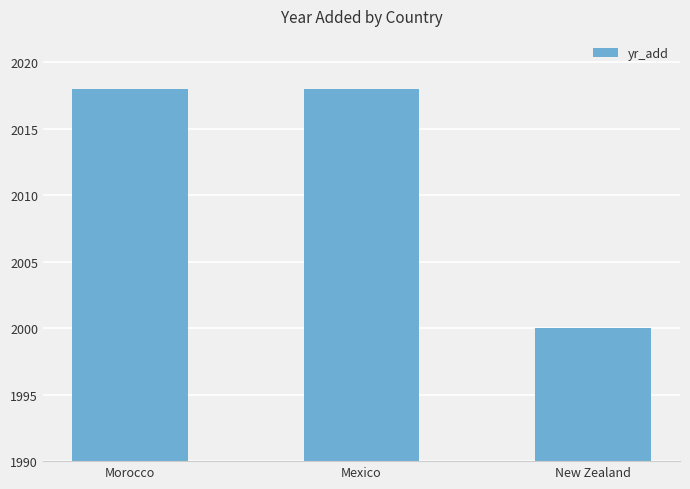

What is the value of the 2nd bar from the left?

2018